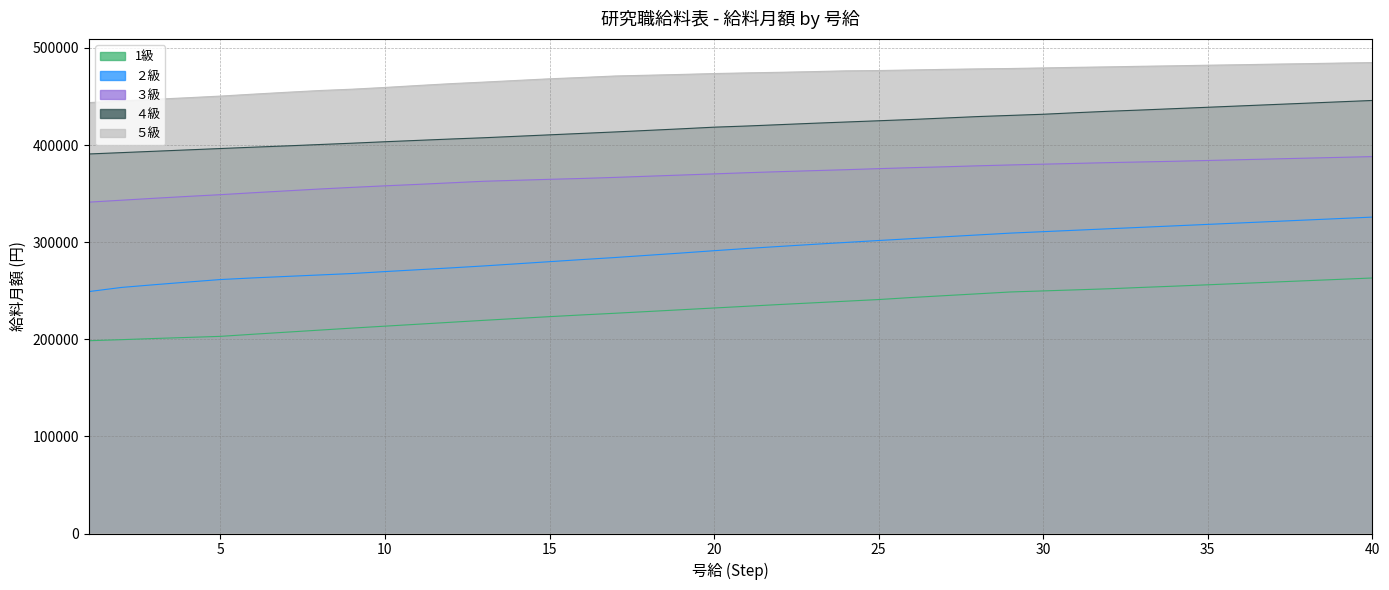

What is the sum of all ２級 values?

11636900